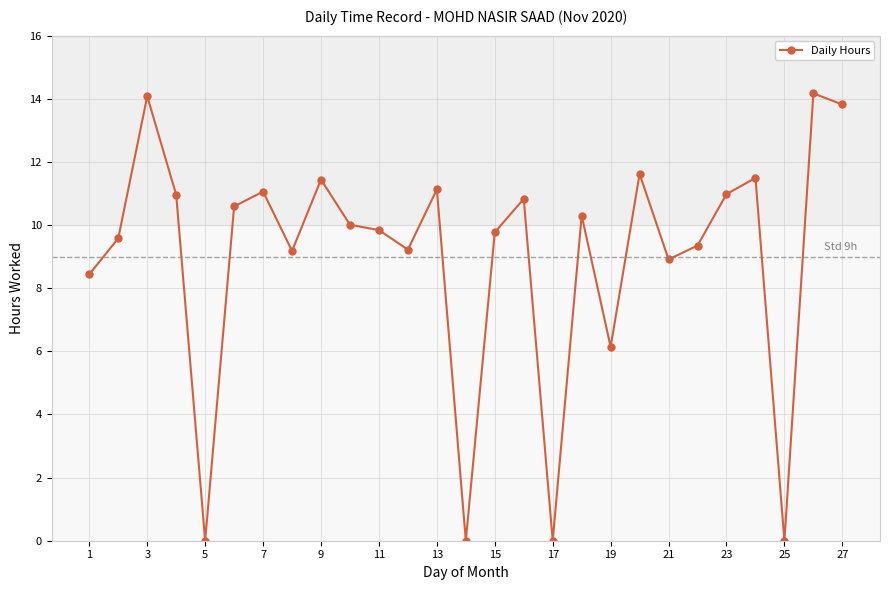

True or false: the data has more than 0 interior local peaks.

True